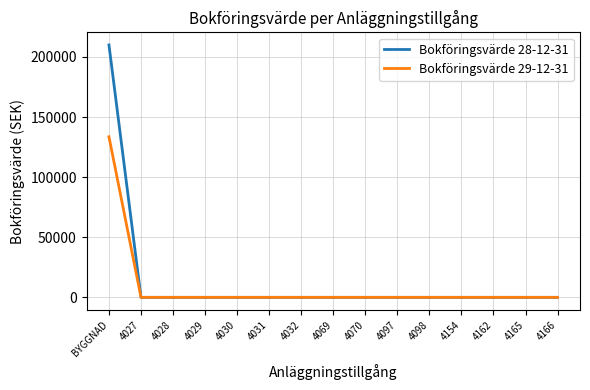

At how many categories does at least one series exceed 161500?

1